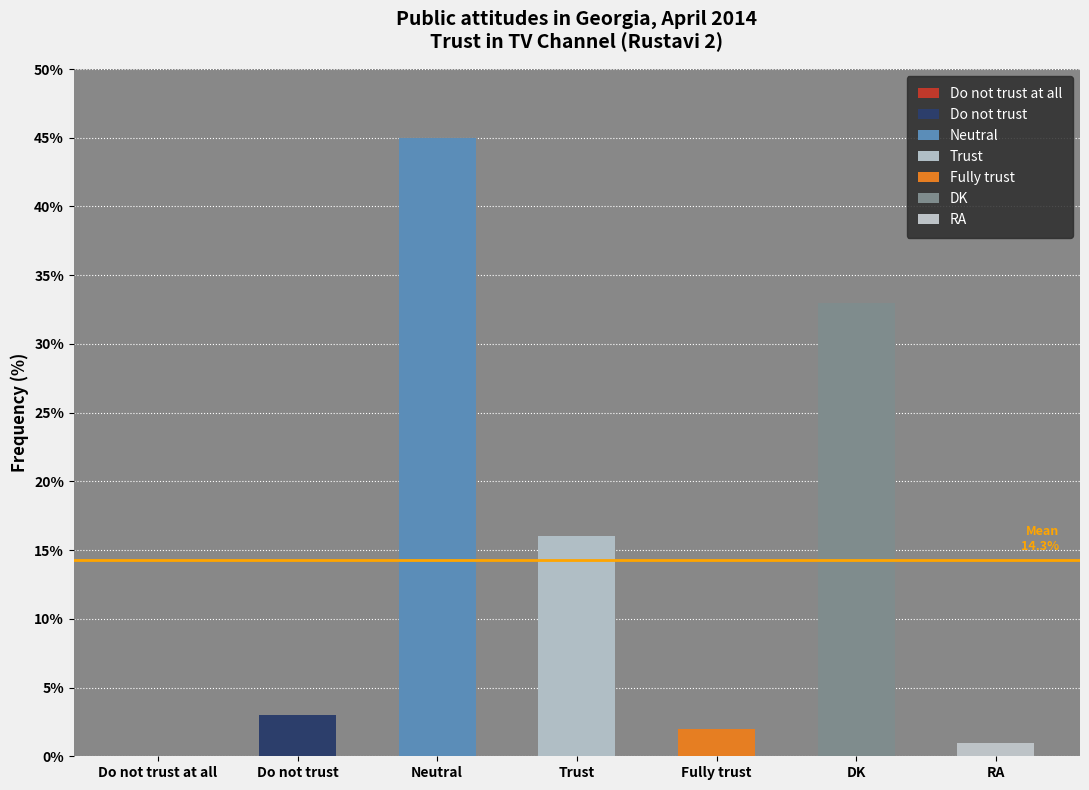

What is the average value?

14